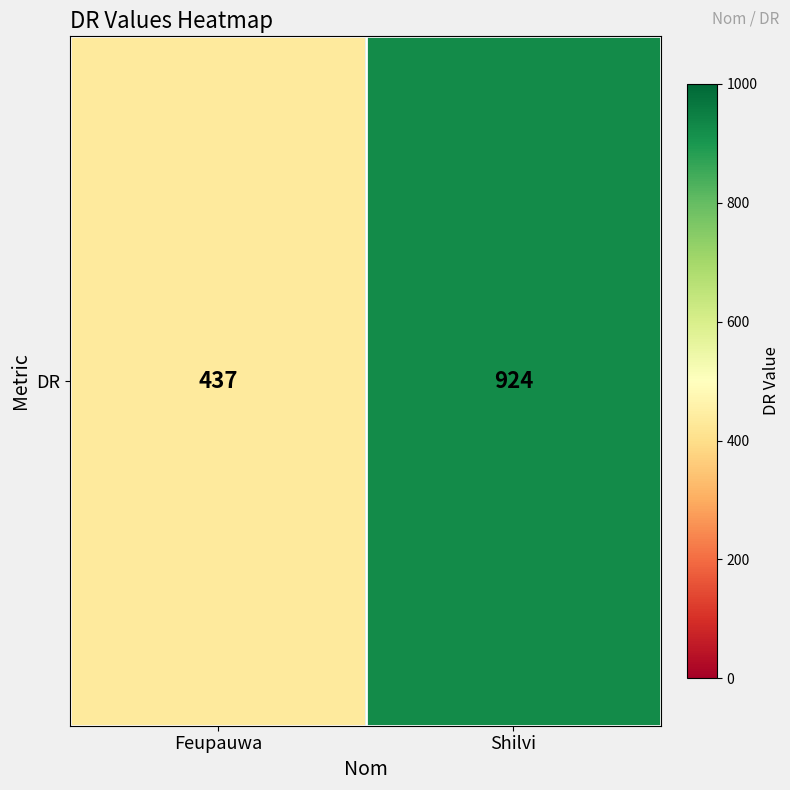

Count the values in the range 437 to 924.

2